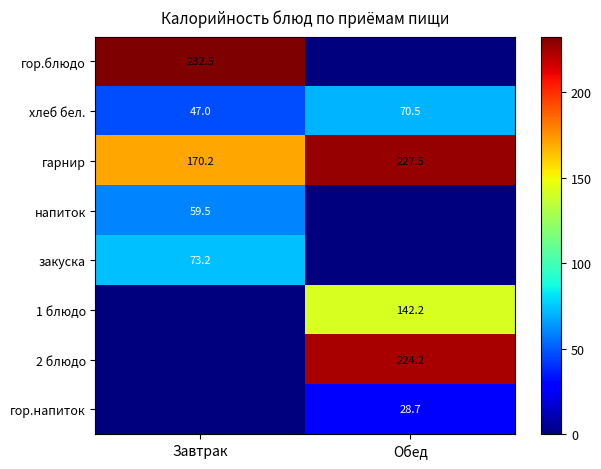

Rank the categories by хлеб бел. value from highest to lowest.

Обед, Завтрак